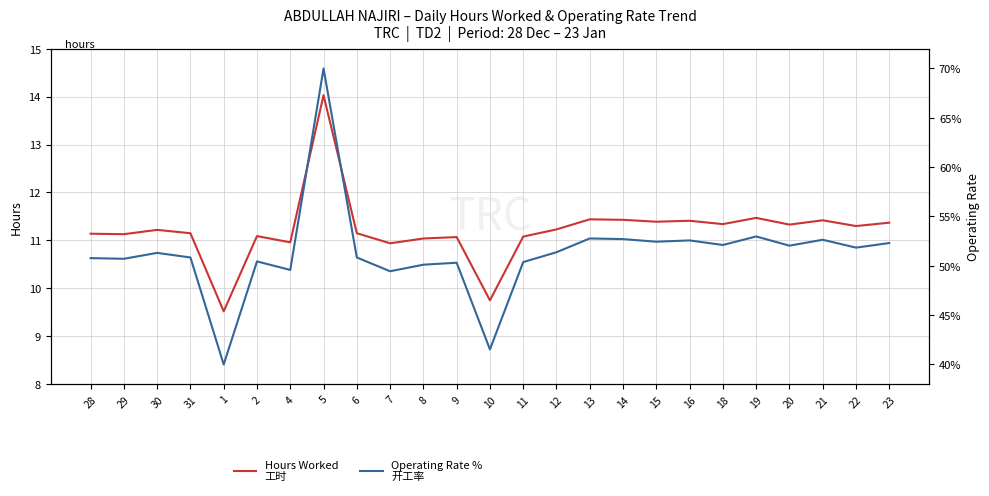

What is the highest value of the Operating Rate %
开工率 series?

70.0